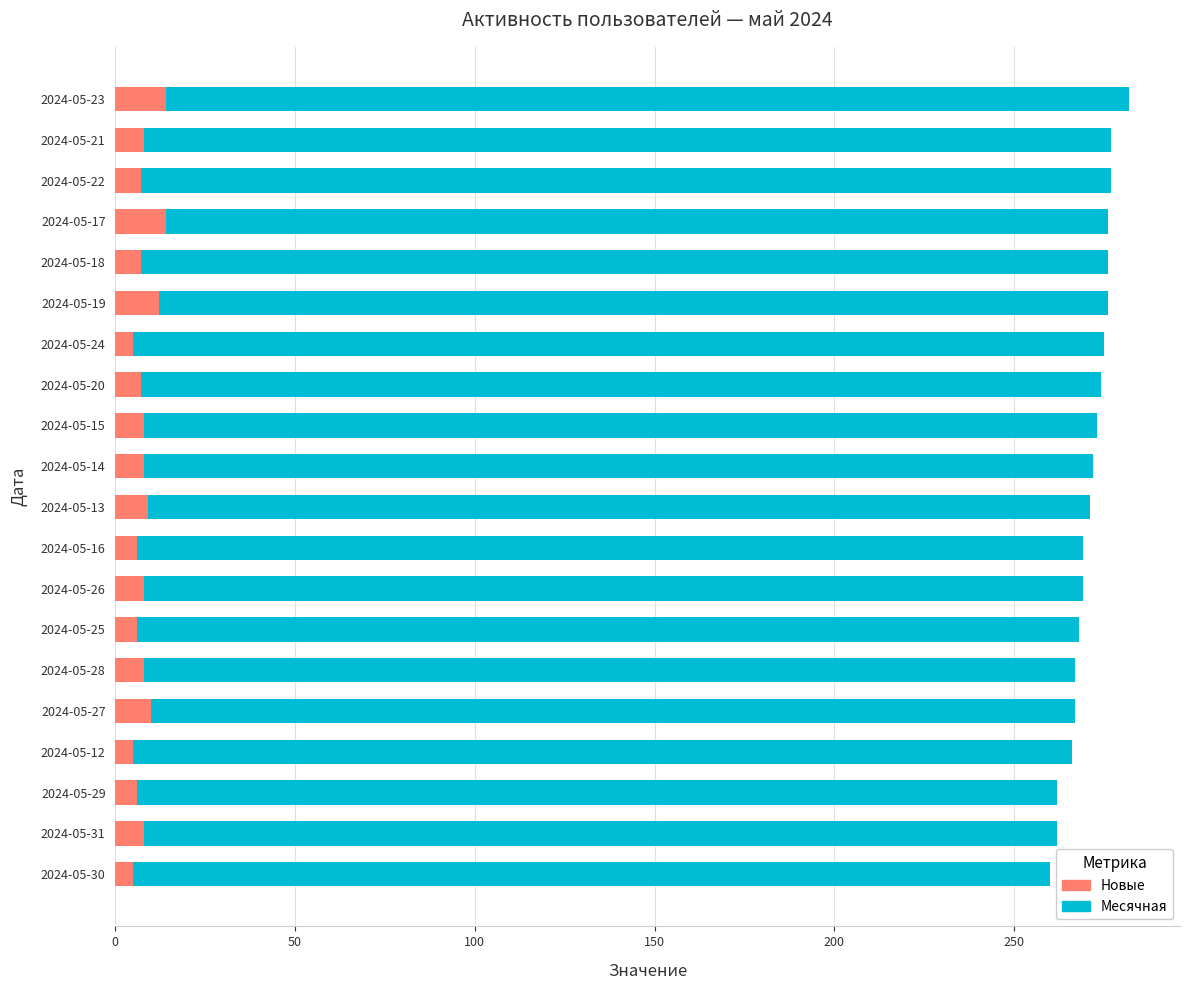

At how many categories does at least one series exceed 221?

20